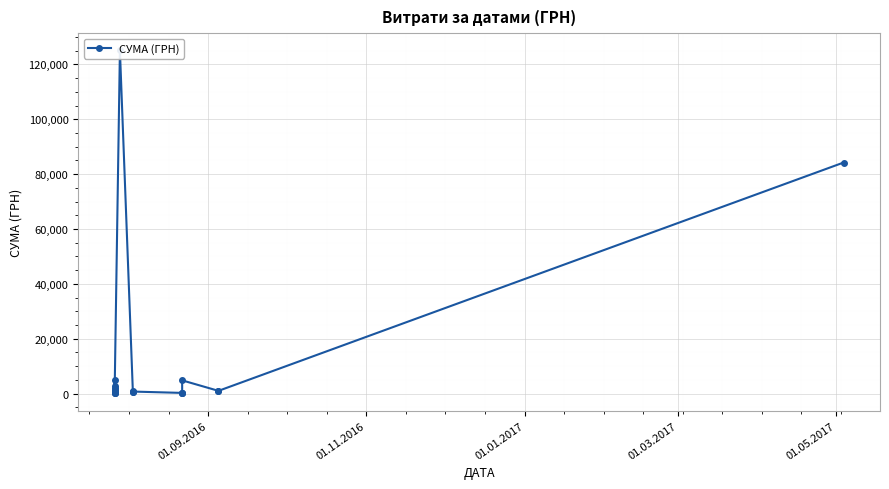

What is the greatest value displayed?

125155.0